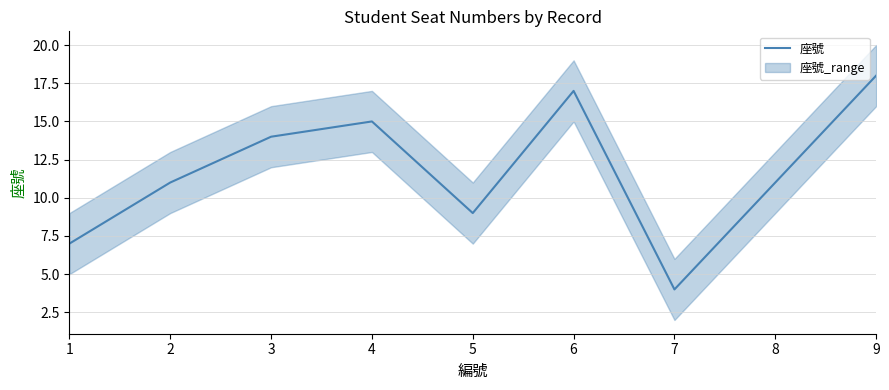

How many lines are shown in the chart?

1